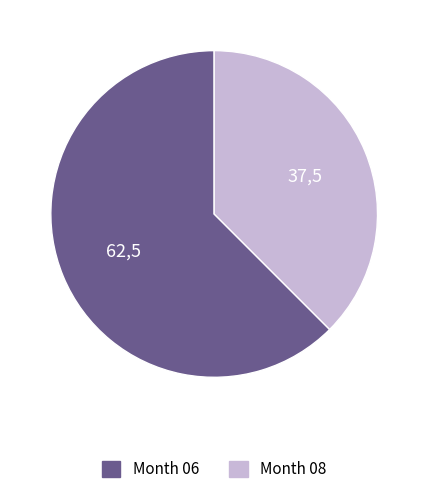

Approximately how many times larger is the value at Month 08 compared to Month 06?

0.6